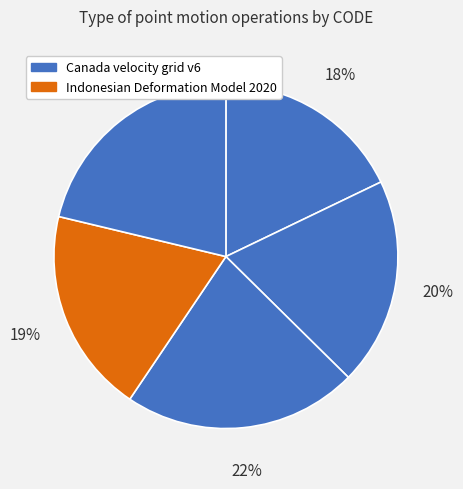

To the nearest percent, what is the difference between the largest and smallest slice percentages?

4%